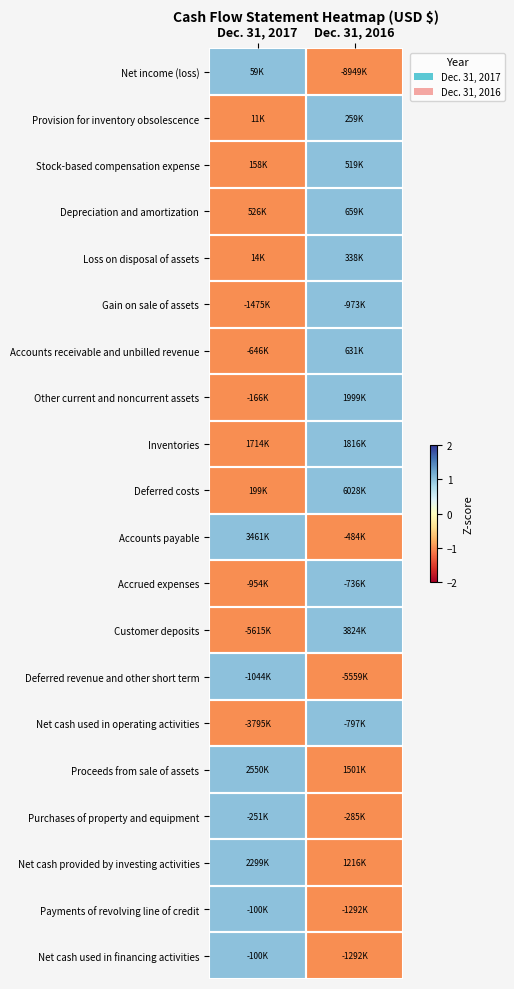

Reading left to right, list all the values displayed in this chart.

Net income (loss): Dec. 31, 2017=1	Dec. 31, 2016=-1
Provision for inventory obsolescence: Dec. 31, 2017=-1	Dec. 31, 2016=1
Stock-based compensation expense: Dec. 31, 2017=-1	Dec. 31, 2016=1
Depreciation and amortization: Dec. 31, 2017=-1	Dec. 31, 2016=1
Loss on disposal of assets: Dec. 31, 2017=-1	Dec. 31, 2016=1
Gain on sale of assets: Dec. 31, 2017=-1	Dec. 31, 2016=1
Accounts receivable and unbilled revenue: Dec. 31, 2017=-1	Dec. 31, 2016=1
Other current and noncurrent assets: Dec. 31, 2017=-1	Dec. 31, 2016=1
Inventories: Dec. 31, 2017=-1	Dec. 31, 2016=1
Deferred costs: Dec. 31, 2017=-1	Dec. 31, 2016=1
Accounts payable: Dec. 31, 2017=1	Dec. 31, 2016=-1
Accrued expenses: Dec. 31, 2017=-1	Dec. 31, 2016=1
Customer deposits: Dec. 31, 2017=-1	Dec. 31, 2016=1
Deferred revenue and other short term: Dec. 31, 2017=1	Dec. 31, 2016=-1
Net cash used in operating activities: Dec. 31, 2017=-1	Dec. 31, 2016=1
Proceeds from sale of assets: Dec. 31, 2017=1	Dec. 31, 2016=-1
Purchases of property and equipment: Dec. 31, 2017=1	Dec. 31, 2016=-1
Net cash provided by investing activities: Dec. 31, 2017=1	Dec. 31, 2016=-1
Payments of revolving line of credit: Dec. 31, 2017=1	Dec. 31, 2016=-1
Net cash used in financing activities: Dec. 31, 2017=1	Dec. 31, 2016=-1